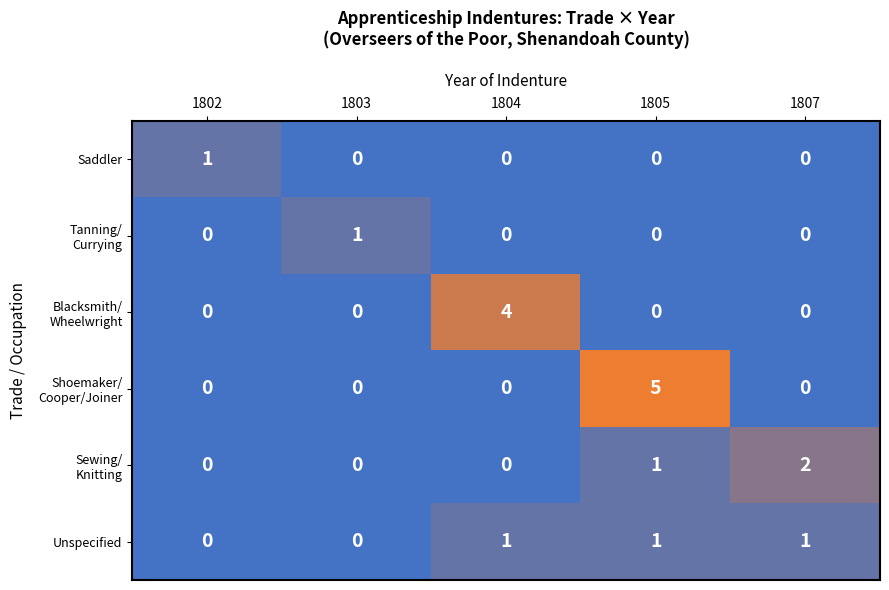

How many Saddler values are between 0 and 1?

5